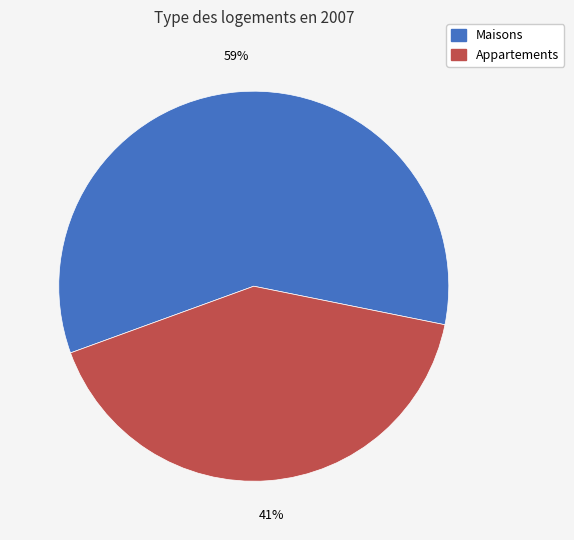

How many segments does this pie chart have?

2